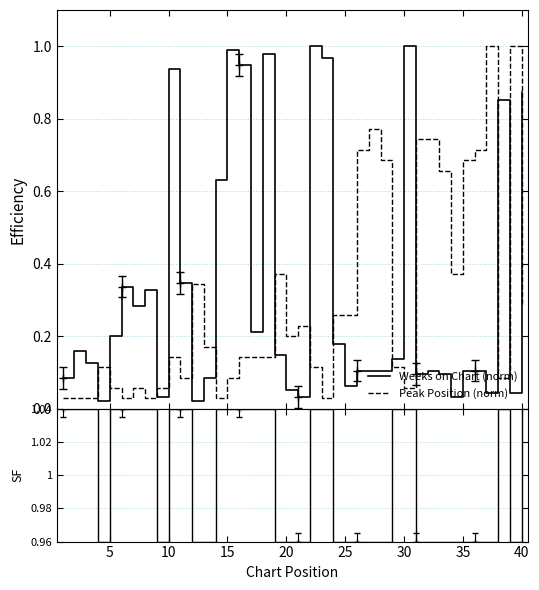

What is the maximum value for Peak Position (norm)?

1.0